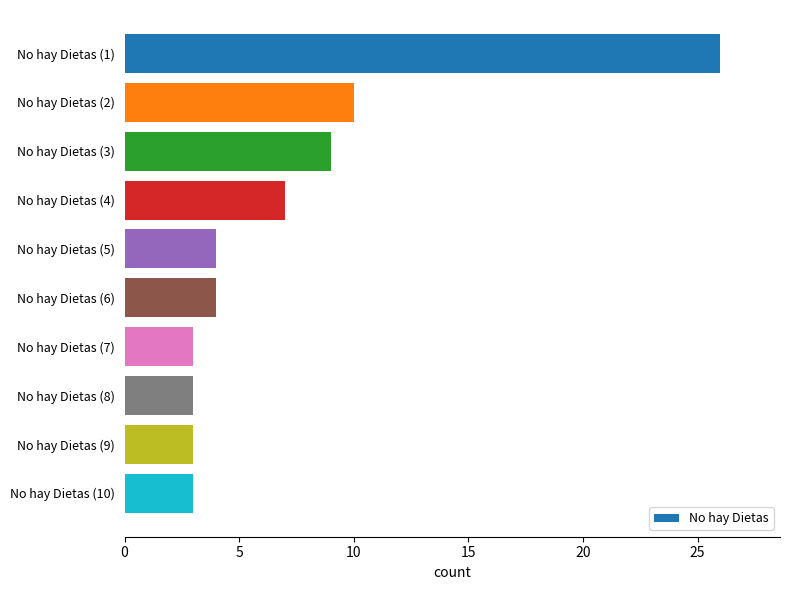

Which has a higher value, No hay Dietas (10) or No hay Dietas (1)?

No hay Dietas (1)